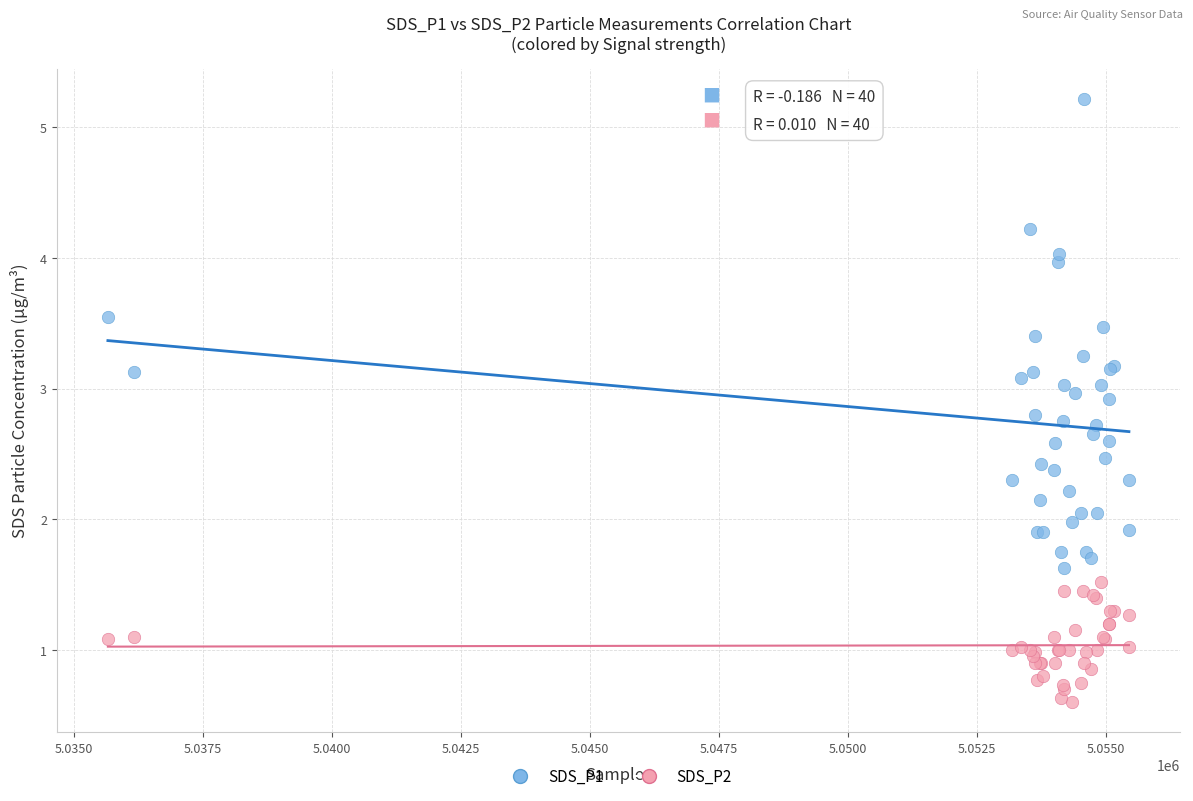

Which series has the largest Y range (max minus min)?

SDS_P1